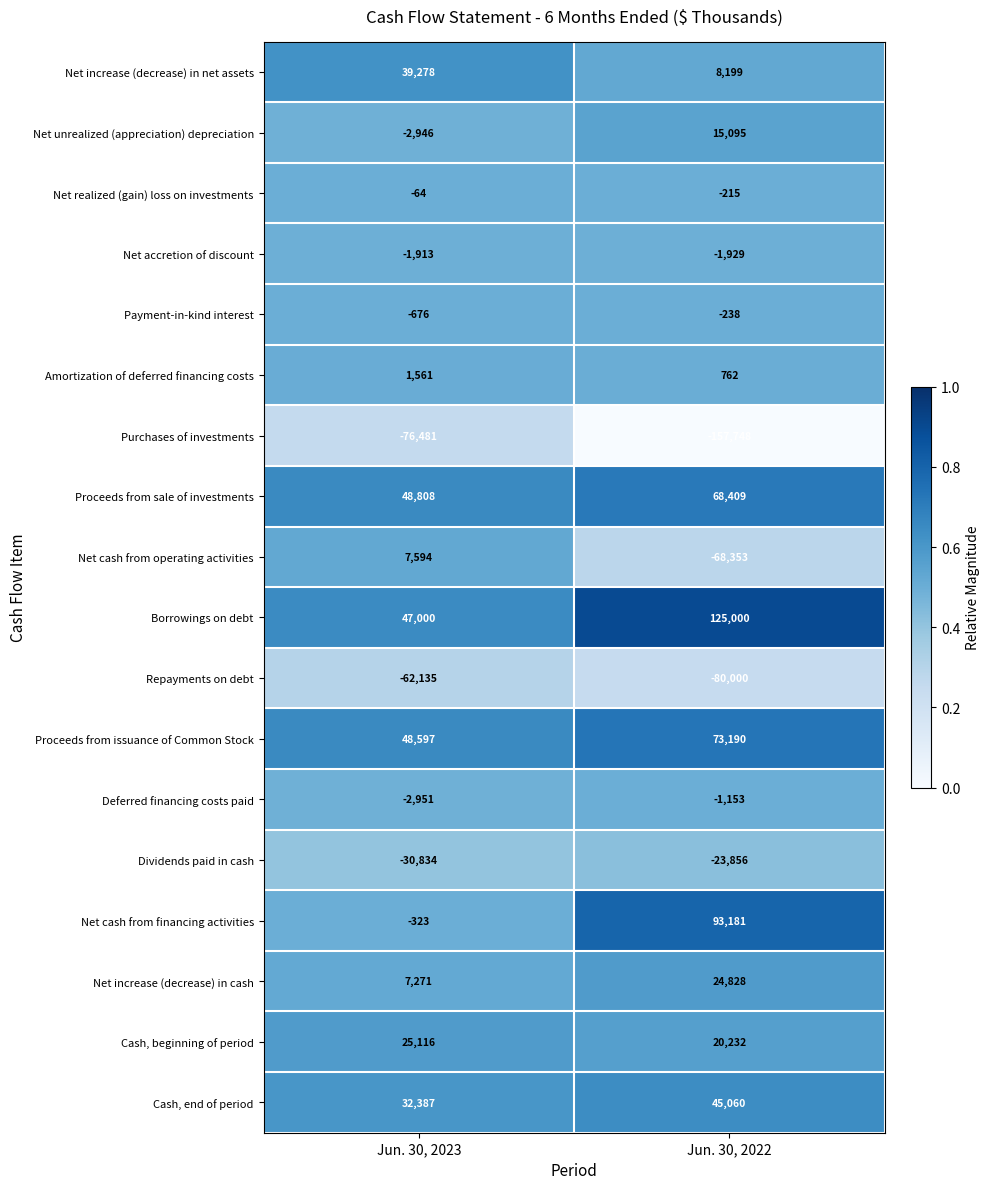

Rank the series by their maximum value, from highest to lowest.

Borrowings on debt, Net cash from financing activities, Proceeds from issuance of Common Stock, Proceeds from sale of investments, Cash, end of period, Net increase (decrease) in net assets, Cash, beginning of period, Net increase (decrease) in cash, Net unrealized (appreciation) depreciation, Net cash from operating activities, Amortization of deferred financing costs, Net realized (gain) loss on investments, Payment-in-kind interest, Deferred financing costs paid, Net accretion of discount, Dividends paid in cash, Repayments on debt, Purchases of investments